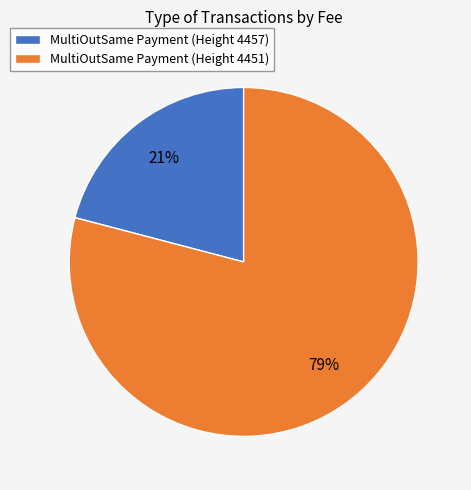

Do MultiOutSame Payment (Height 4457) and MultiOutSame Payment (Height 4451) together represent more than half of the pie?

Yes